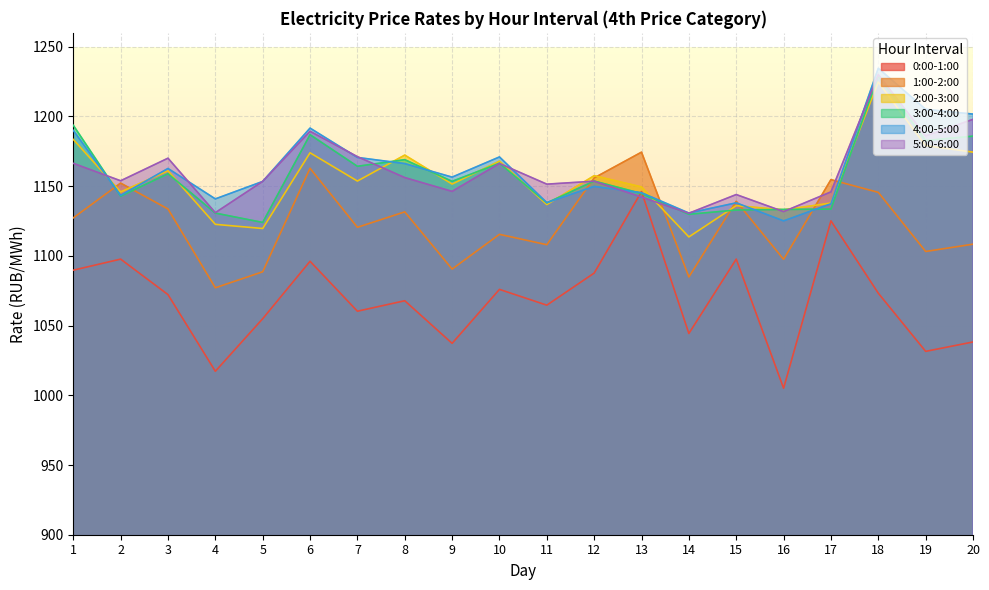

How many lines are shown in the chart?

6